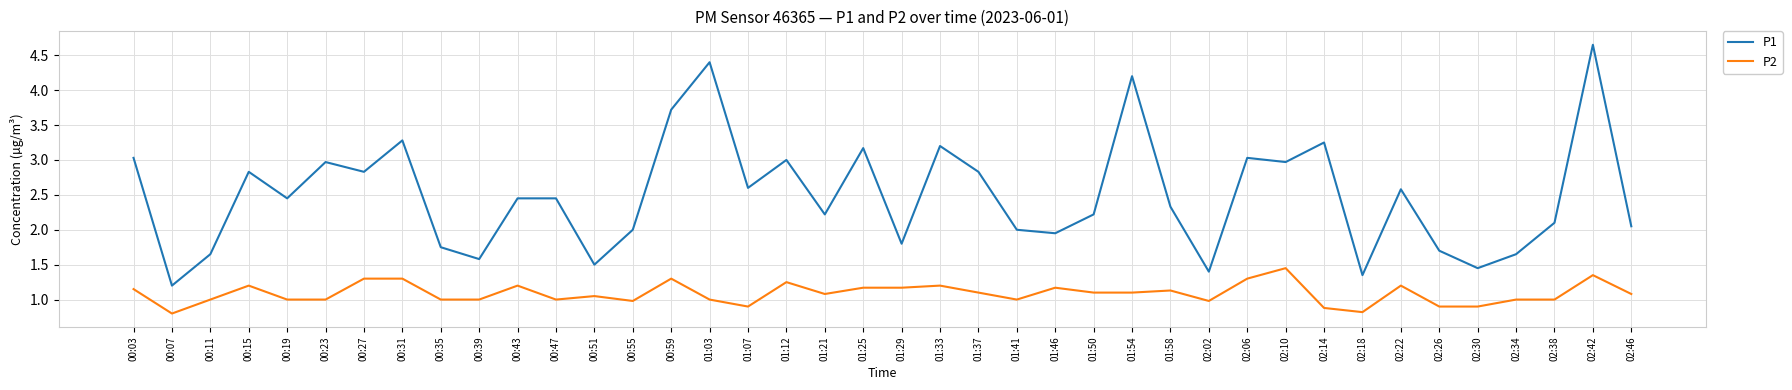

At how many categories does at least one series exceed 1?

40